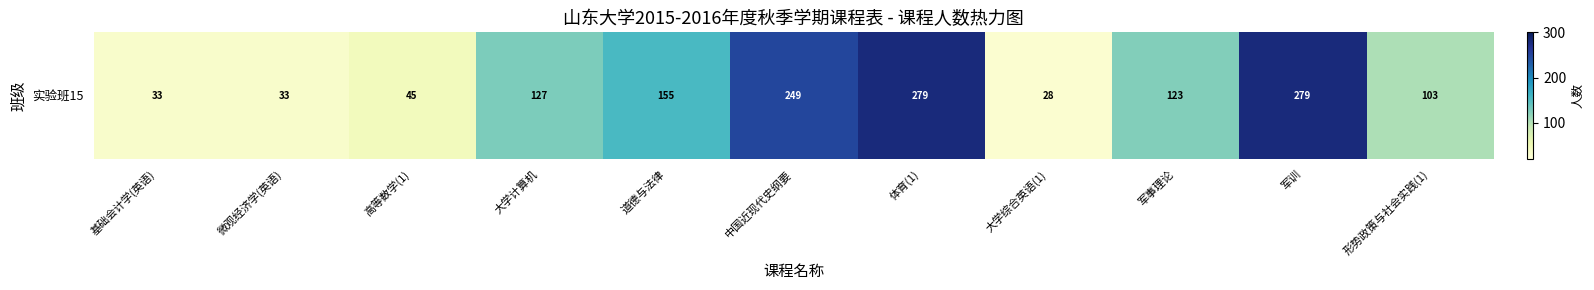

Rank the categories by value from lowest to highest.

大学综合英语(1), 基础会计学(英语), 微观经济学(英语), 高等数学(1), 形势政策与社会实践(1), 军事理论, 大学计算机, 道德与法律, 中国近现代史纲要, 体育(1), 军训